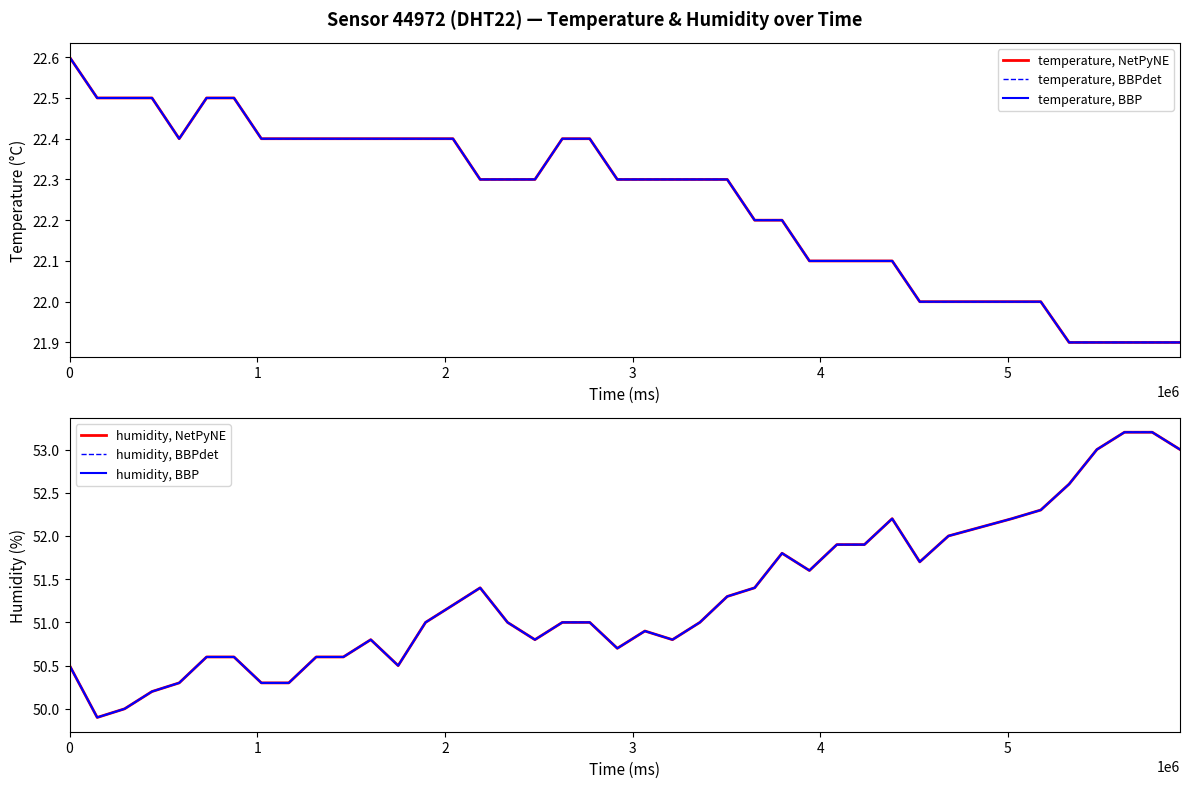

True or false: temperature, BBP has a value of 5.9 at 14.

False